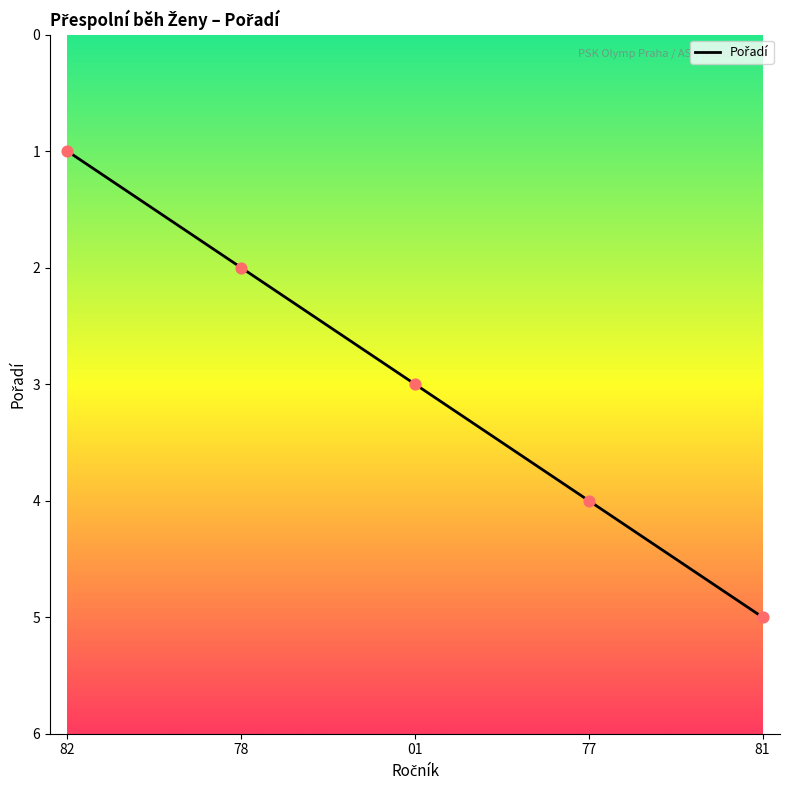

Approximately how many times larger is the value at 01 compared to 82?

3.0